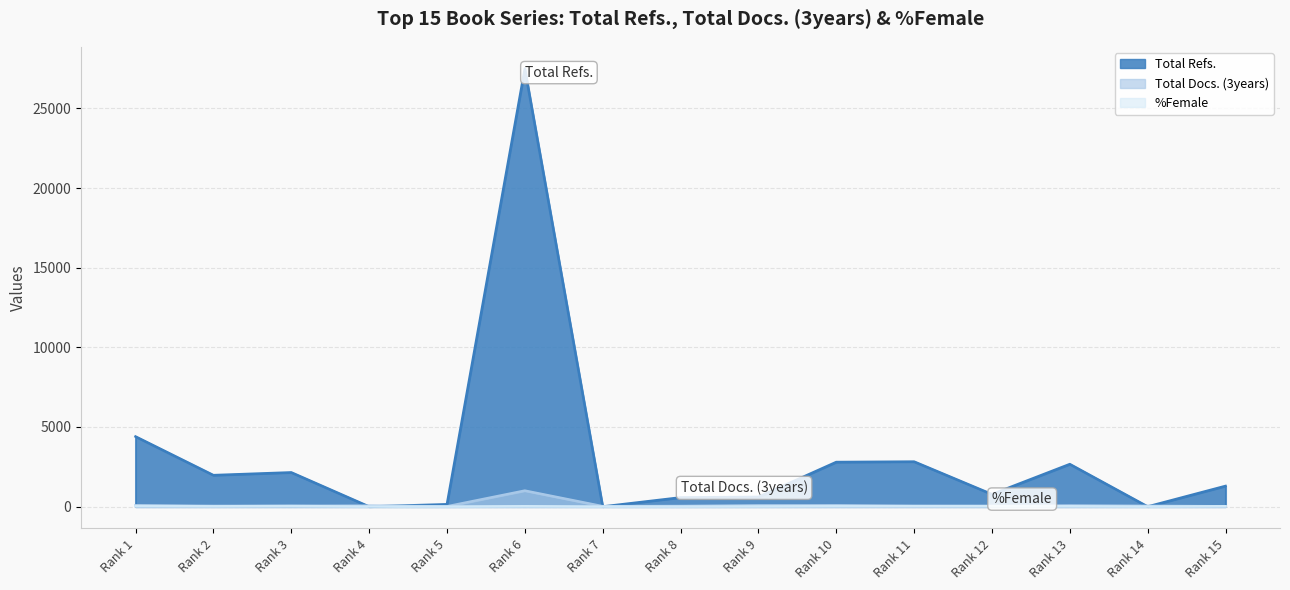

True or false: %Female and Total Docs. (3years) intersect in this chart.

True